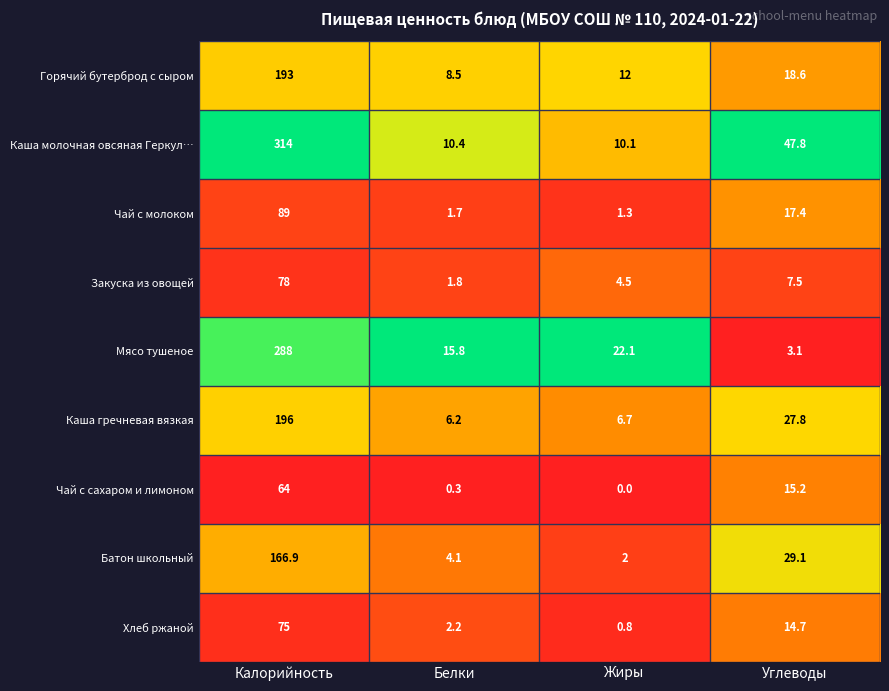

Is it true that Каша гречневая вязкая equals 2.4 at Белки?

False